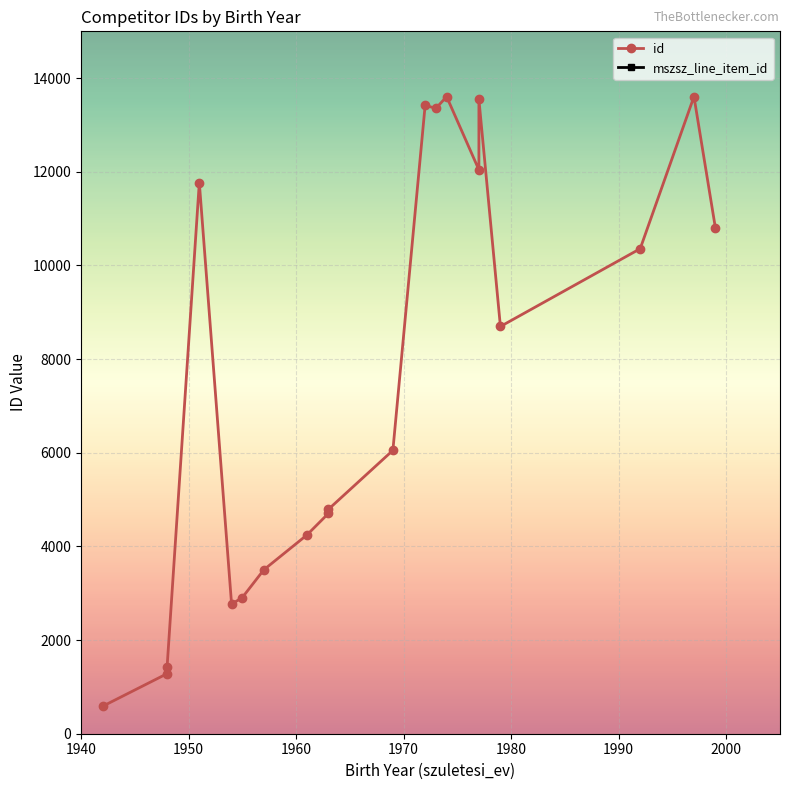

True or false: mszsz_line_item_id and id cross at least once.

False